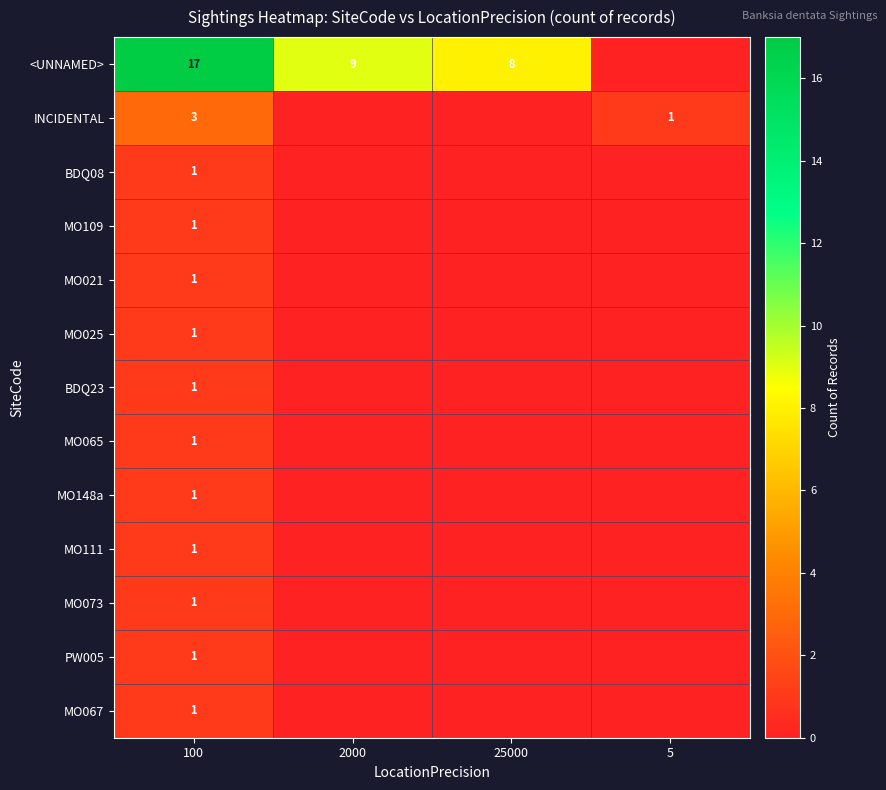

What is the total value across all series at 100?

31